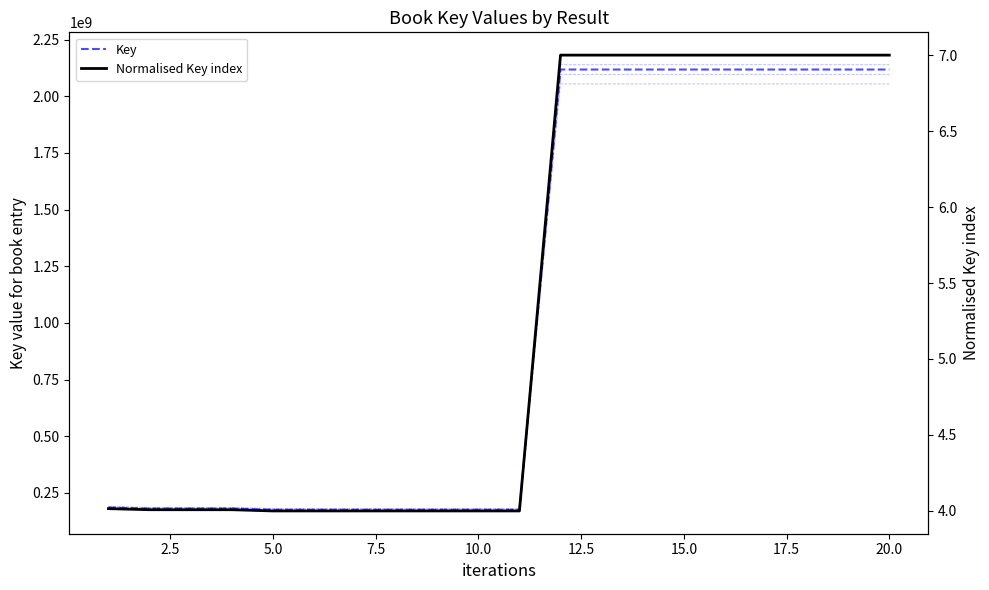

True or false: Key and Key x1.01 intersect in this chart.

False